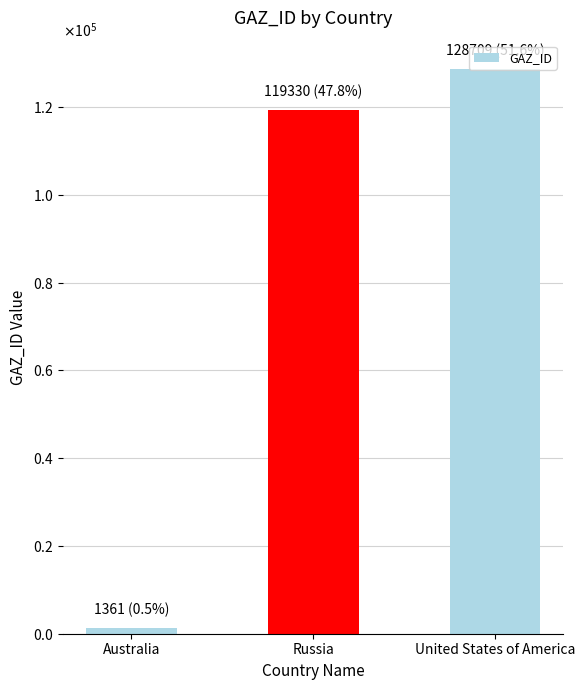

Which has a higher value, United States of America or Australia?

United States of America